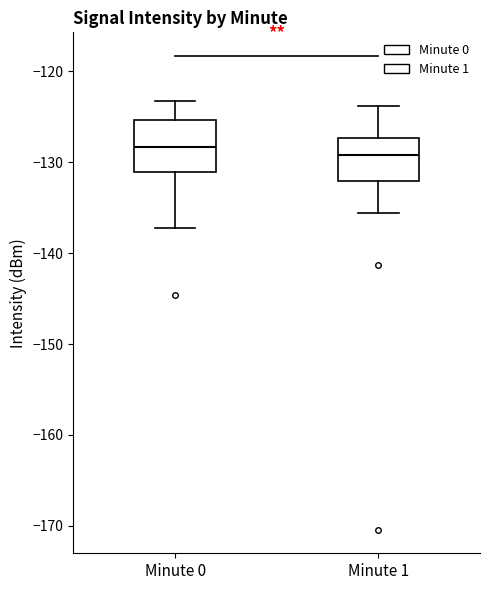

Where does the upper whisker of the box for Minute 1 end on the y-axis? The values are not printed on the chart, so give them approximately, as read against the axis.

-124